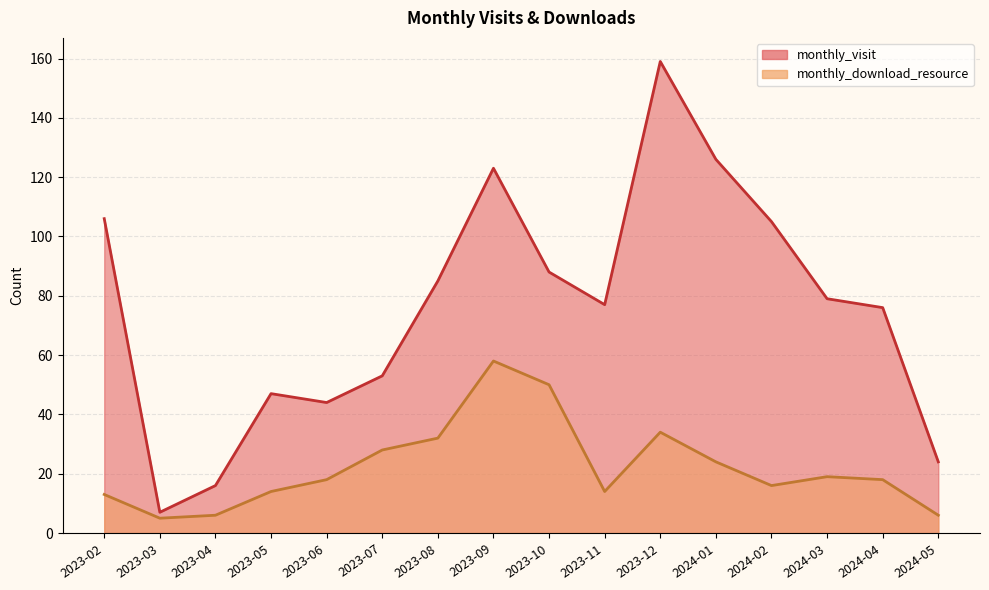

The monthly_download_resource series shows 6 at 2023-04. True or false?

True